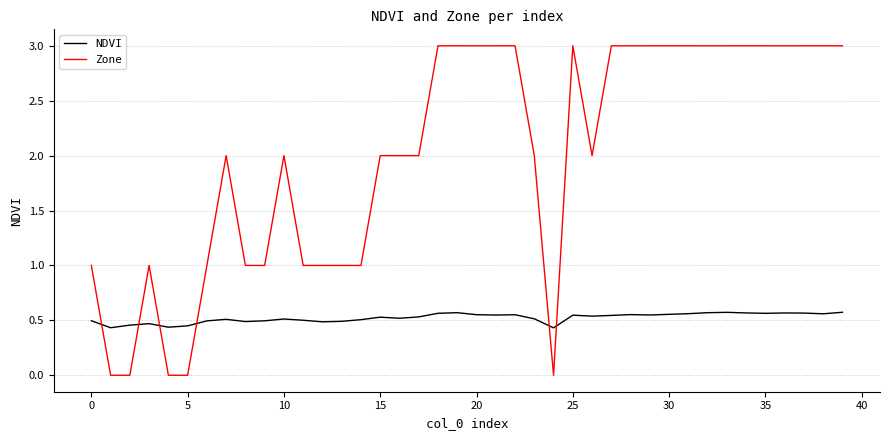

Which series has the largest total across all categories?

Zone